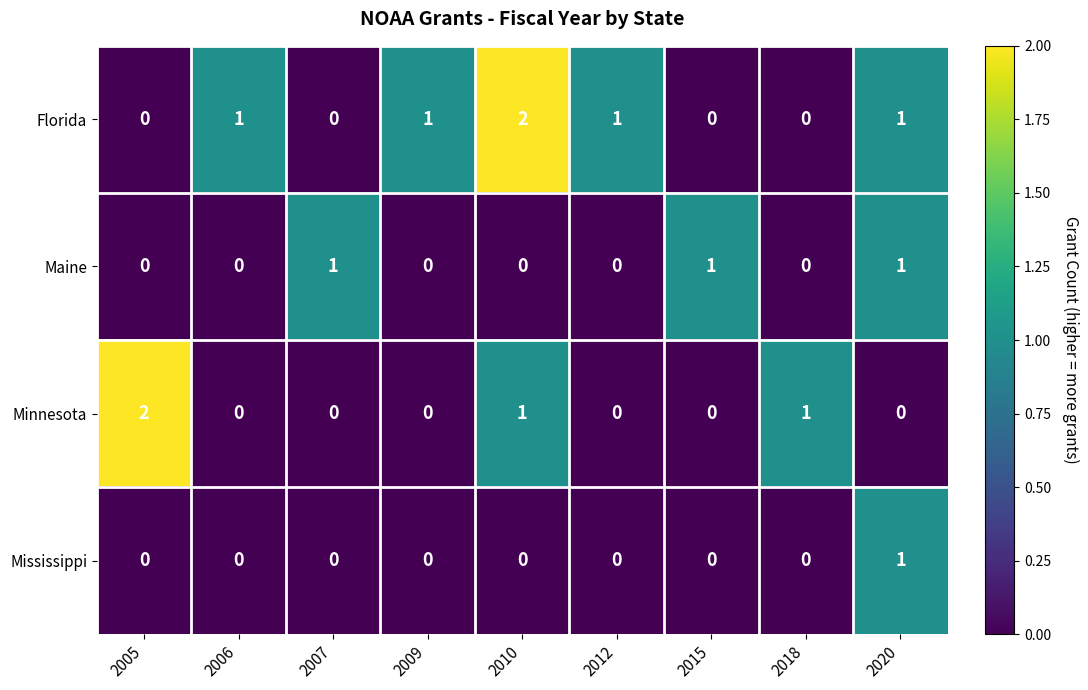

Count the number of data series in this chart.

4